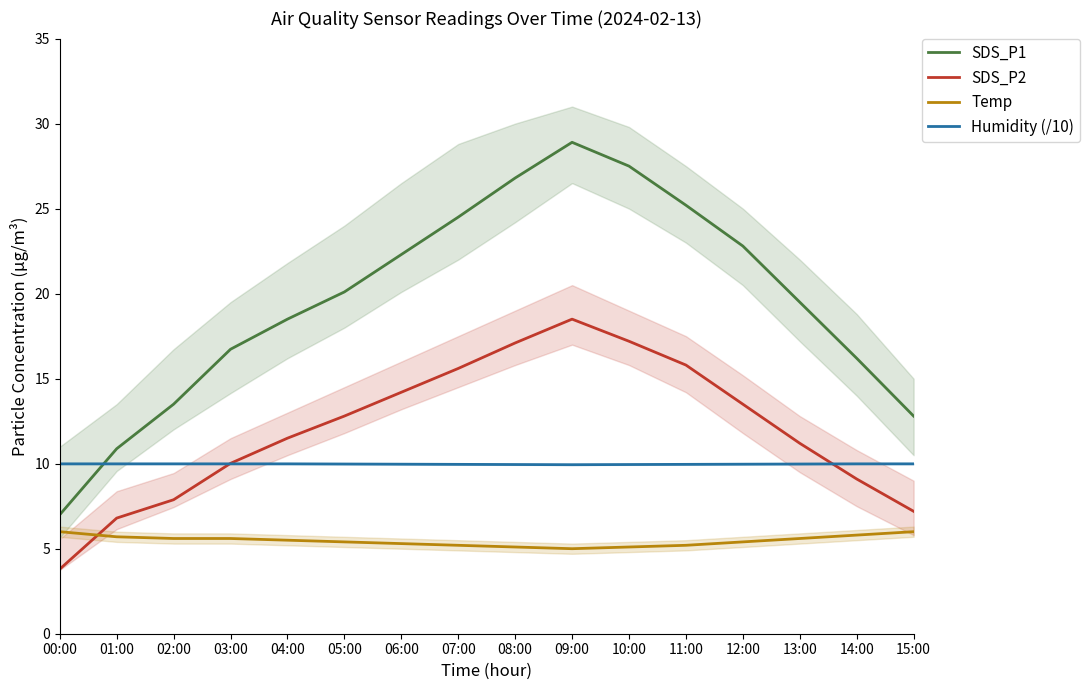

Reading right to left, transcribe all the data shown in this chart.

SDS_P1: 15:00=12.8	14:00=16.2	13:00=19.5	12:00=22.8	11:00=25.2	10:00=27.5	09:00=28.9	08:00=26.8	07:00=24.5	06:00=22.3	05:00=20.1	04:00=18.5	03:00=16.7	02:00=13.5	01:00=10.9	00:00=7.0
SDS_P2: 15:00=7.2	14:00=9.1	13:00=11.2	12:00=13.5	11:00=15.8	10:00=17.2	09:00=18.5	08:00=17.1	07:00=15.6	06:00=14.2	05:00=12.8	04:00=11.5	03:00=10.0	02:00=7.9	01:00=6.8	00:00=3.8
Temp: 15:00=6.0	14:00=5.8	13:00=5.6	12:00=5.4	11:00=5.2	10:00=5.1	09:00=5.0	08:00=5.1	07:00=5.2	06:00=5.3	05:00=5.4	04:00=5.5	03:00=5.6	02:00=5.6	01:00=5.7	00:00=6.0
Humidity (/10): 15:00=10.0	14:00=10.0	13:00=10.0	12:00=10.0	11:00=10.0	10:00=9.9	09:00=9.9	08:00=9.9	07:00=10.0	06:00=10.0	05:00=10.0	04:00=10.0	03:00=10.0	02:00=10.0	01:00=10.0	00:00=10.0